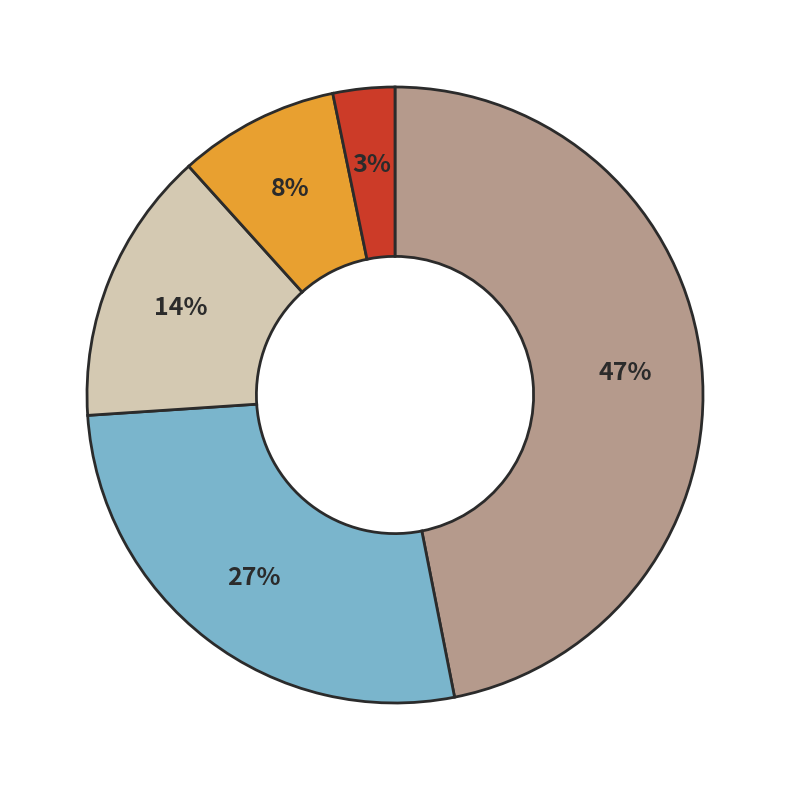

Does any single category account for the majority?

No